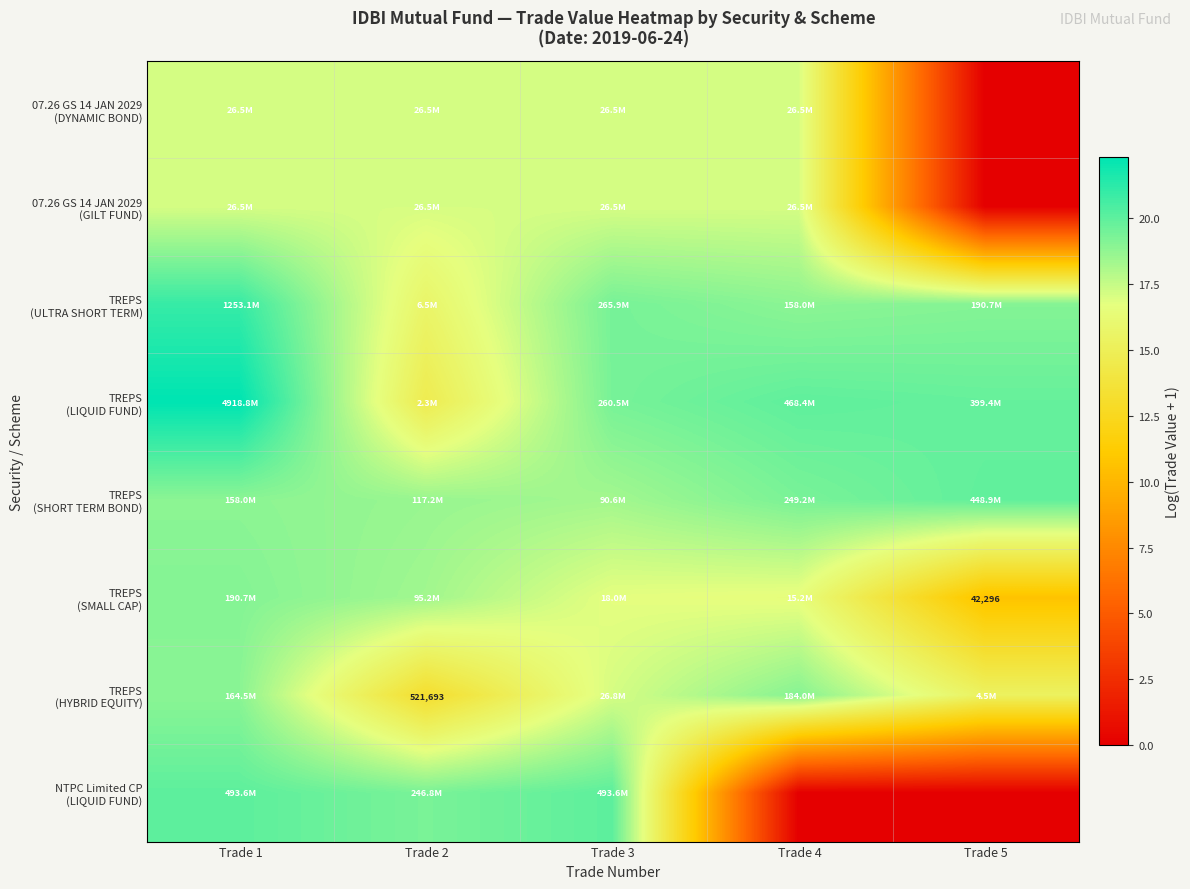

Is the value of TREPS (SHORT TERM BOND) at Trade 5 greater than the value of 07.26 GS 14 JAN 2029 (GILT FUND) at Trade 5?

Yes